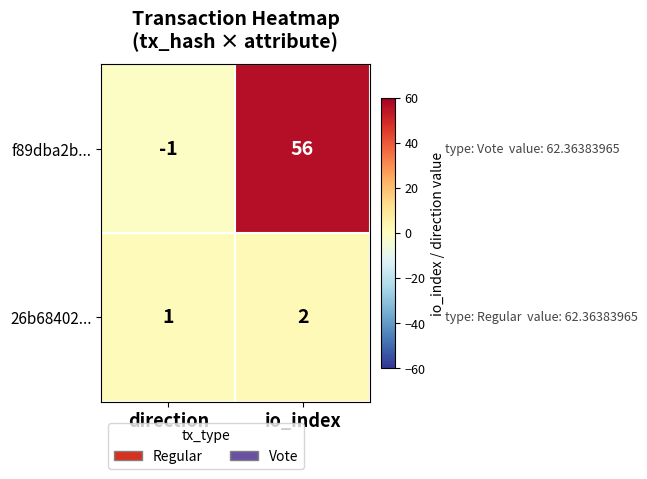

Which series has the largest range (max minus min)?

f89dba2b...